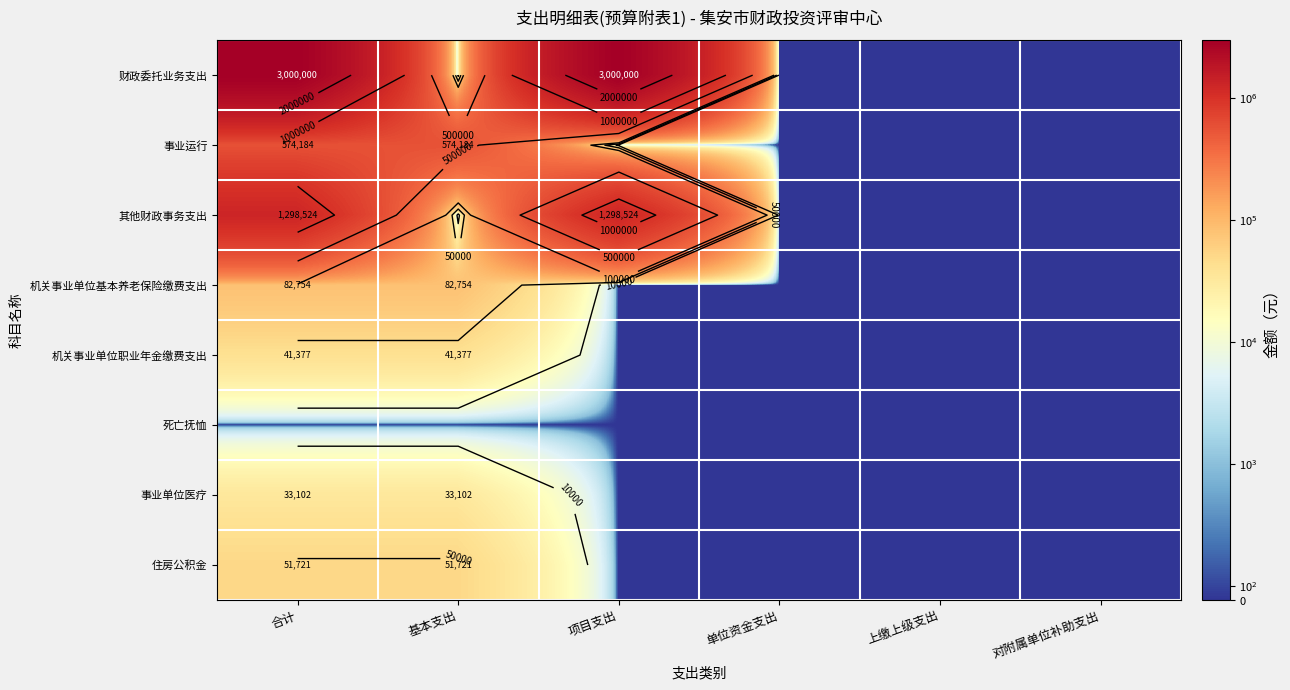

How many categories are shown in the chart?

6